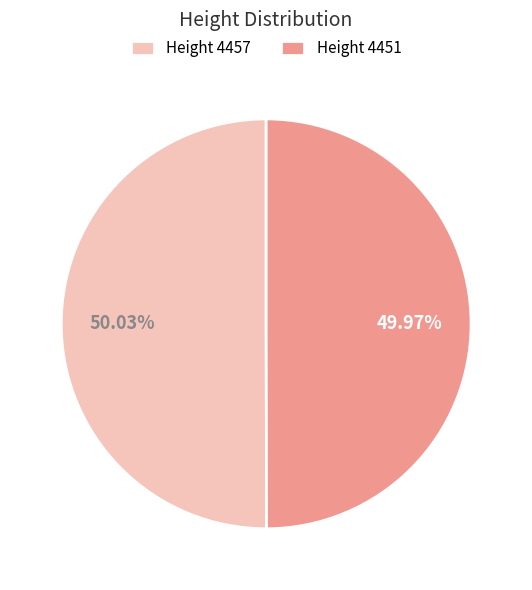

What is the ratio of the value at Height 4451 to the value at Height 4457?

1.0